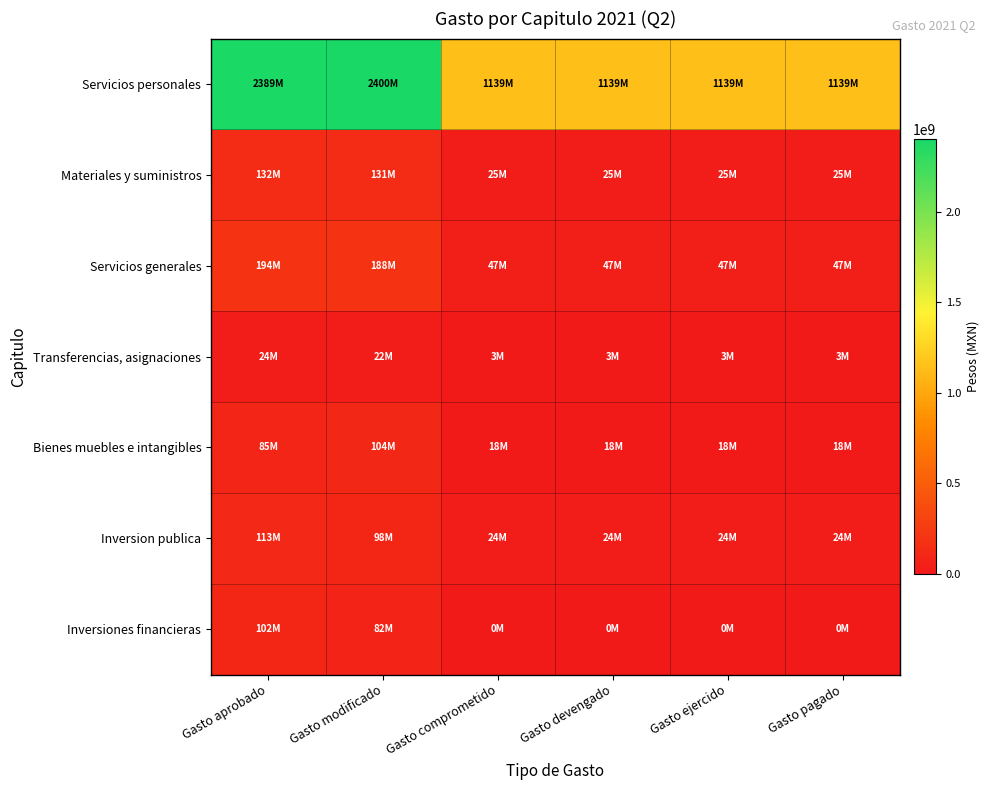

Between Gasto devengado and Gasto ejercido, which is larger?

Gasto devengado